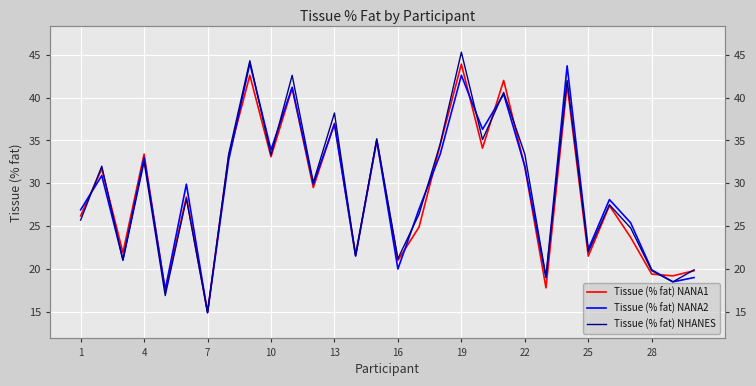

What are all the series names shown in the legend?

Tissue (% fat) NANA1, Tissue (% fat) NANA2, Tissue (% fat) NHANES